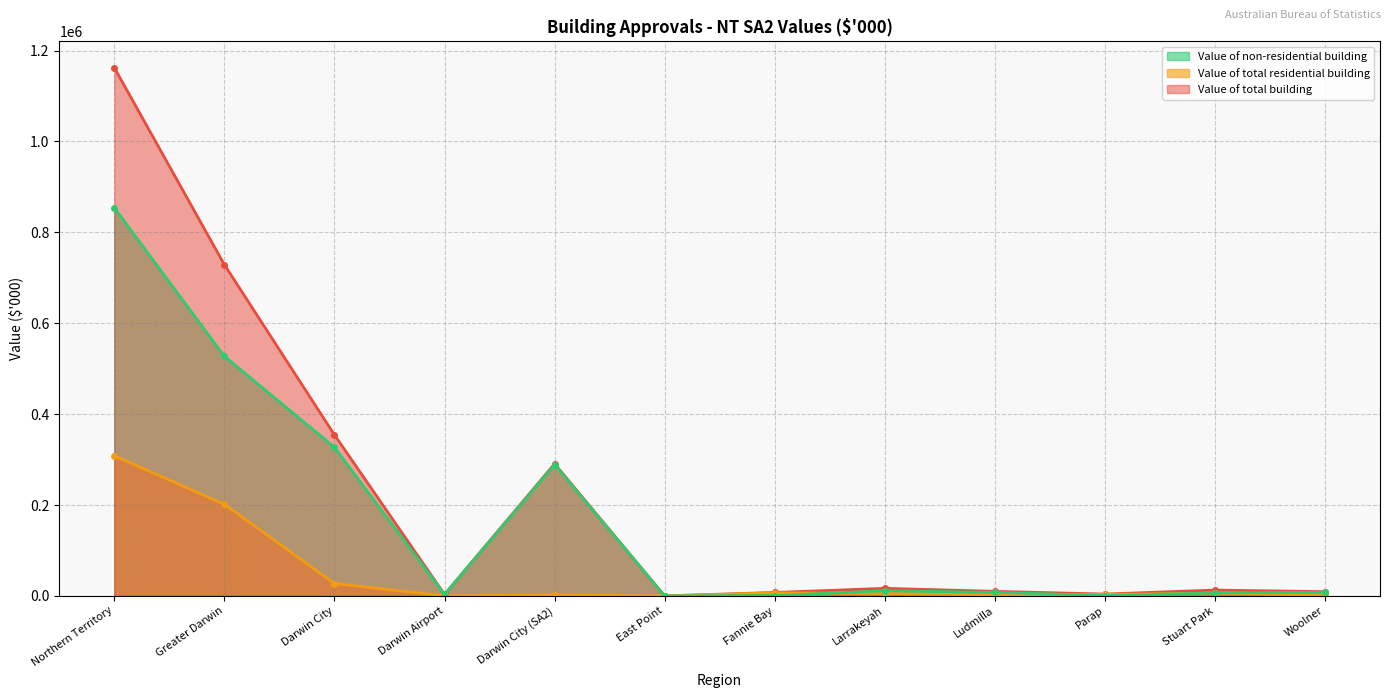

How many interior local peaks does the Value of total residential building series have?

3